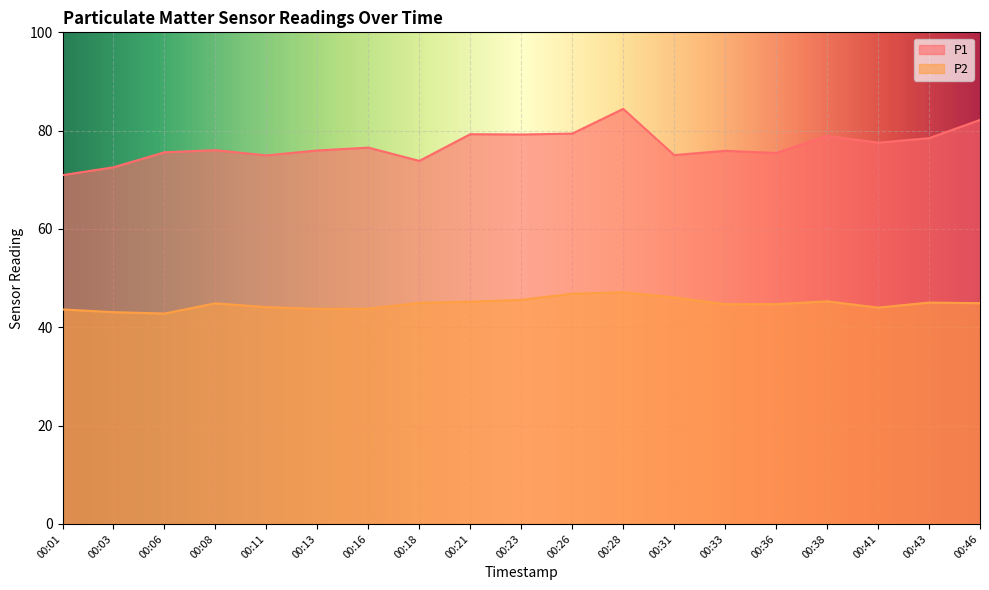

What is the highest value of the P1 series?

84.4